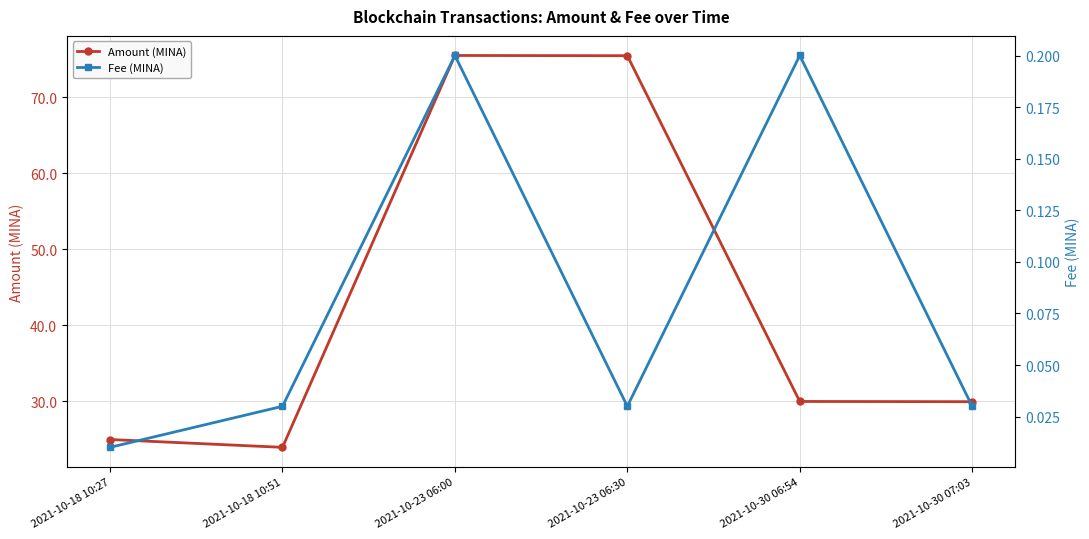

Rank the categories by Amount (MINA) value from highest to lowest.

2021-10-23 06:00, 2021-10-23 06:30, 2021-10-30 06:54, 2021-10-30 07:03, 2021-10-18 10:27, 2021-10-18 10:51